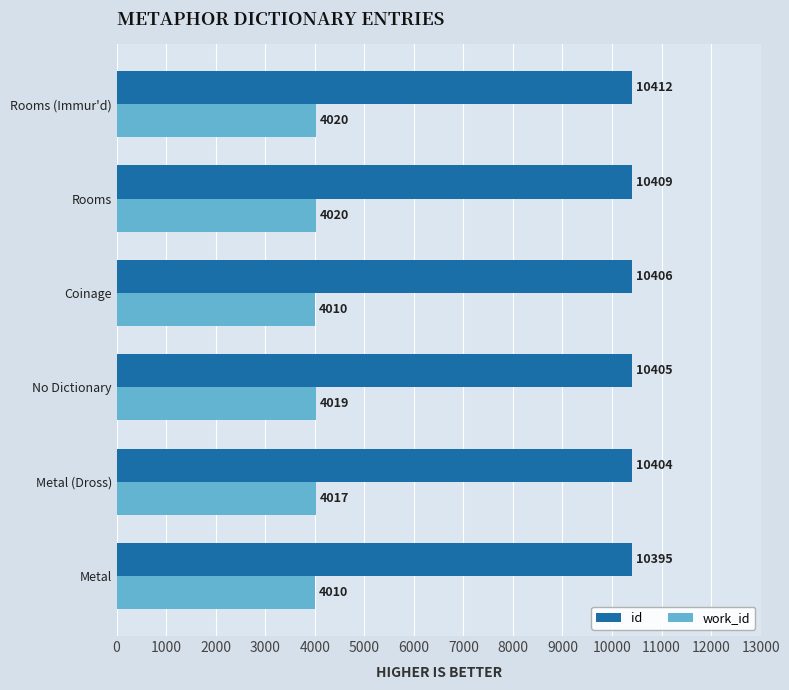

Count the work_id values in the range 4010 to 4020.

6